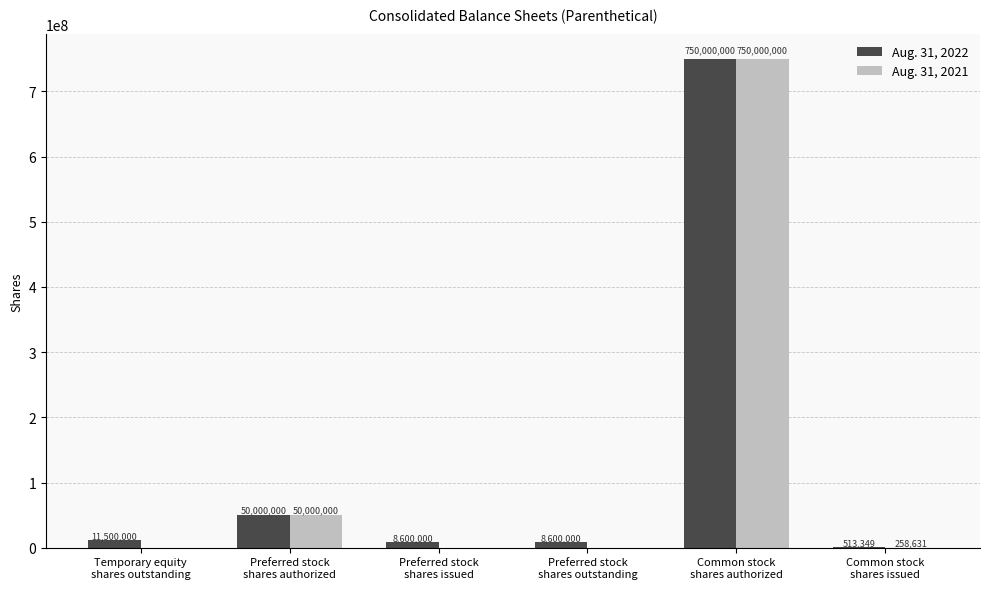

What is the highest value of the Aug. 31, 2021 series?

750000000